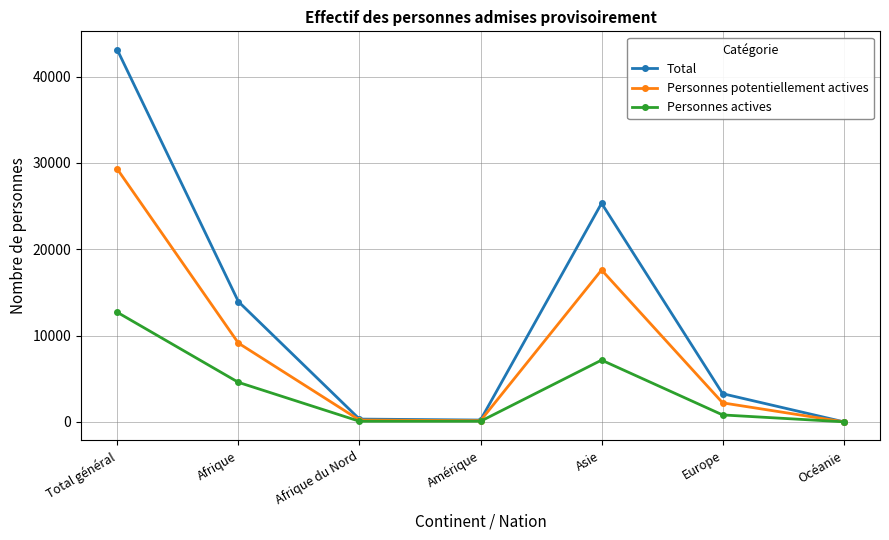

How many interior local valleys does the Personnes potentiellement actives series have?

1